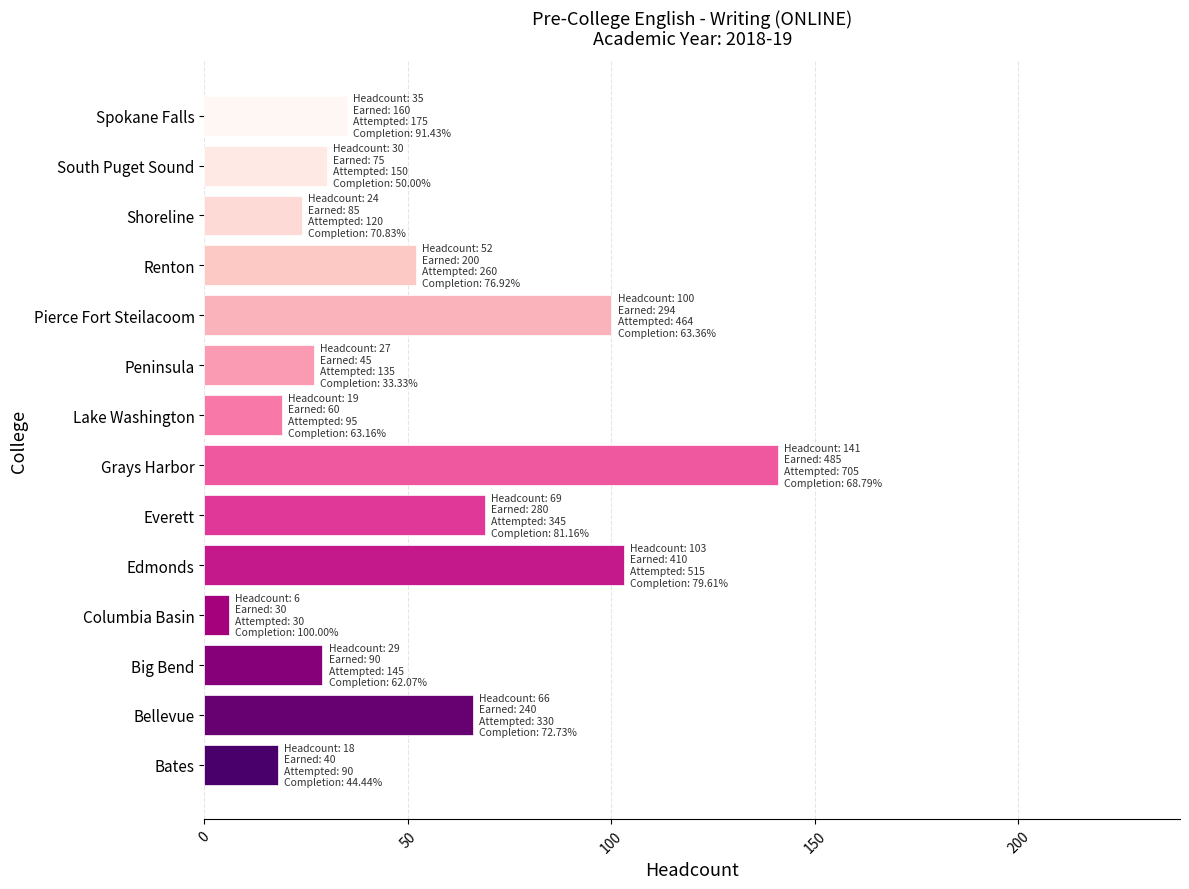

At which category does the chart reach its peak across all series?

Grays Harbor